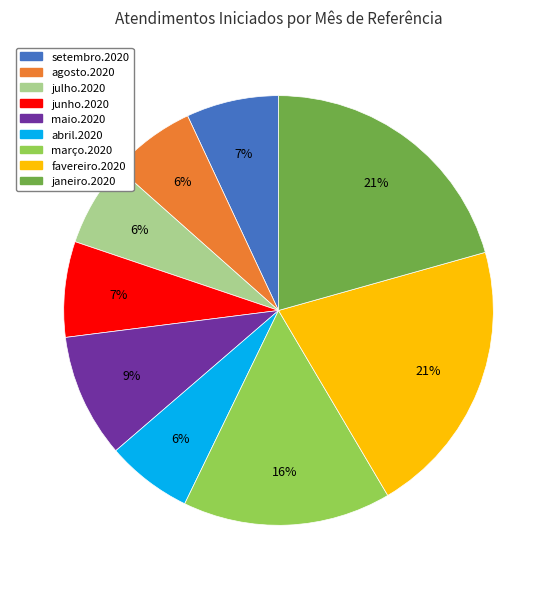

To the nearest percent, what is the difference between the março.2020 and janeiro.2020 slice percentages?

5%